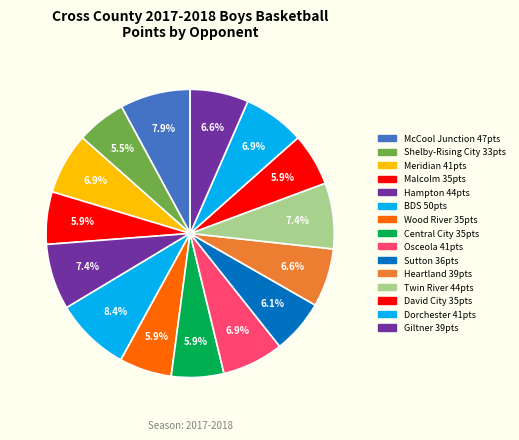

How many slices are in this pie chart?

15